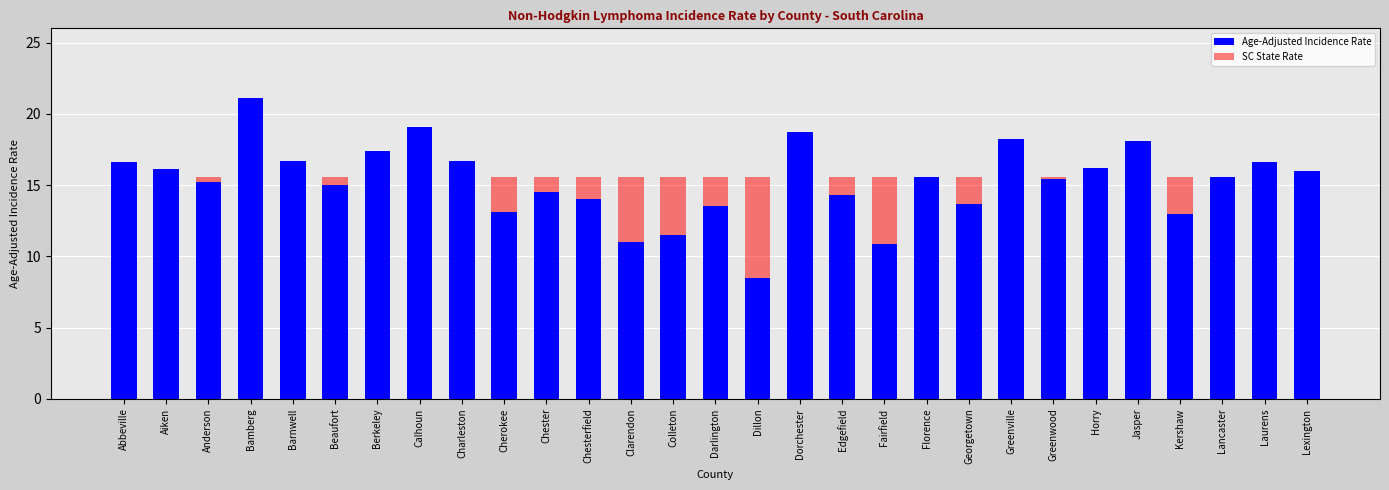

Reading left to right, extract all data points from this chart.

Age-Adjusted Incidence Rate: Abbeville=16.6	Aiken=16.1	Anderson=15.2	Bamberg=21.1	Barnwell=16.7	Beaufort=15.0	Berkeley=17.4	Calhoun=19.1	Charleston=16.7	Cherokee=13.1	Chester=14.5	Chesterfield=14.0	Clarendon=11.0	Colleton=11.5	Darlington=13.5	Dillon=8.5	Dorchester=18.7	Edgefield=14.3	Fairfield=10.9	Florence=15.6	Georgetown=13.7	Greenville=18.2	Greenwood=15.4	Horry=16.2	Jasper=18.1	Kershaw=13.0	Lancaster=15.6	Laurens=16.6	Lexington=16.0
SC State Rate: Abbeville=15.6	Aiken=15.6	Anderson=15.6	Bamberg=15.6	Barnwell=15.6	Beaufort=15.6	Berkeley=15.6	Calhoun=15.6	Charleston=15.6	Cherokee=15.6	Chester=15.6	Chesterfield=15.6	Clarendon=15.6	Colleton=15.6	Darlington=15.6	Dillon=15.6	Dorchester=15.6	Edgefield=15.6	Fairfield=15.6	Florence=15.6	Georgetown=15.6	Greenville=15.6	Greenwood=15.6	Horry=15.6	Jasper=15.6	Kershaw=15.6	Lancaster=15.6	Laurens=15.6	Lexington=15.6